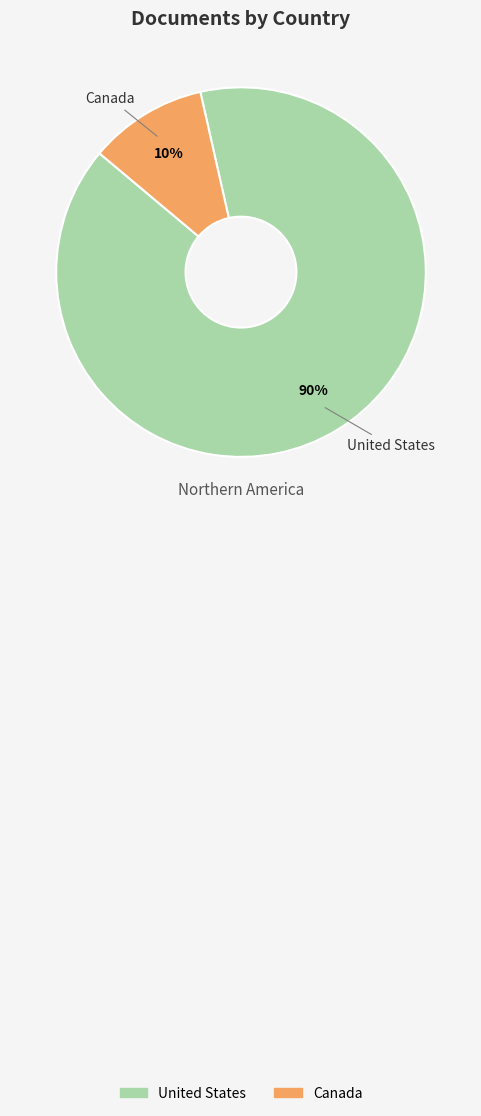

Which category accounts for the majority?

United States